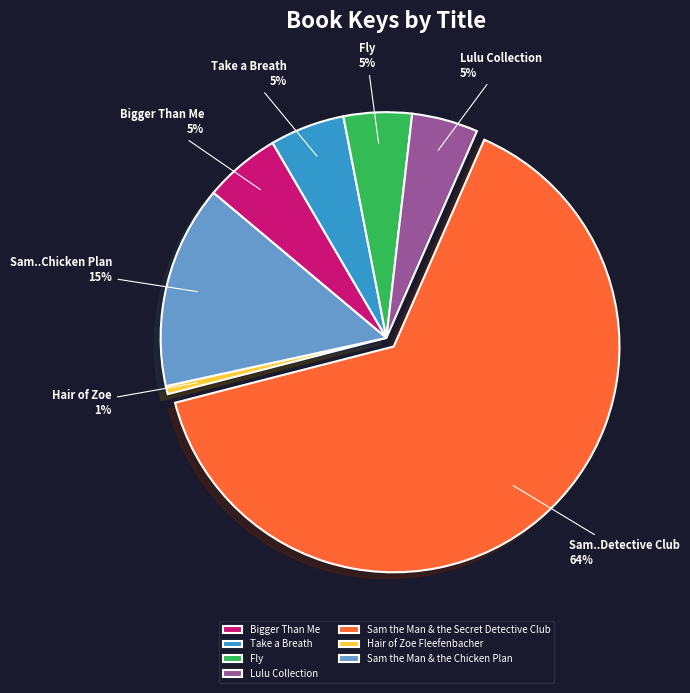

Between Hair of Zoe Fleefenbacher and Bigger Than Me, which is larger?

Bigger Than Me